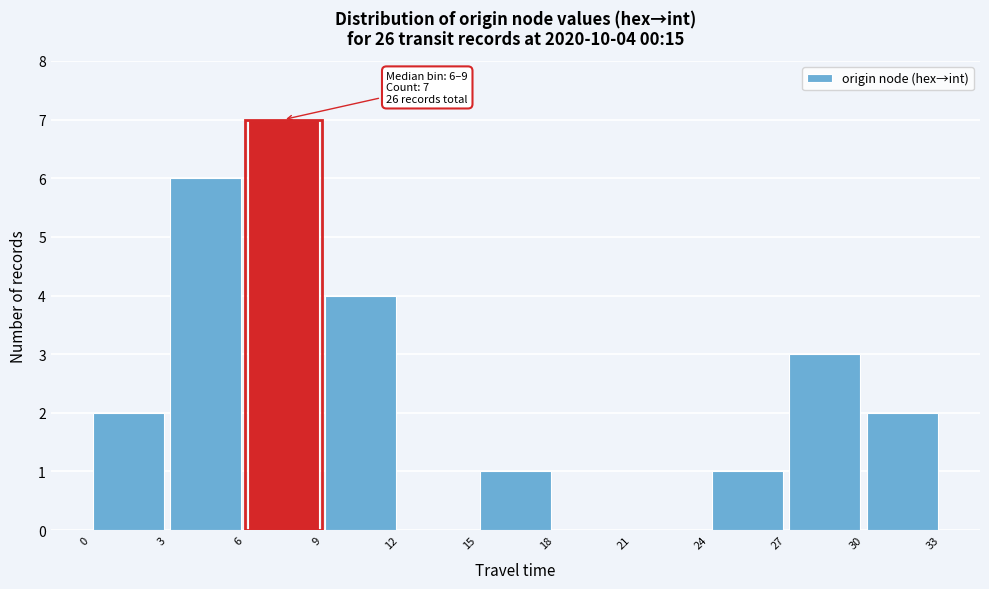

Over which range of the x-axis is the bar tallest?

6 to 9